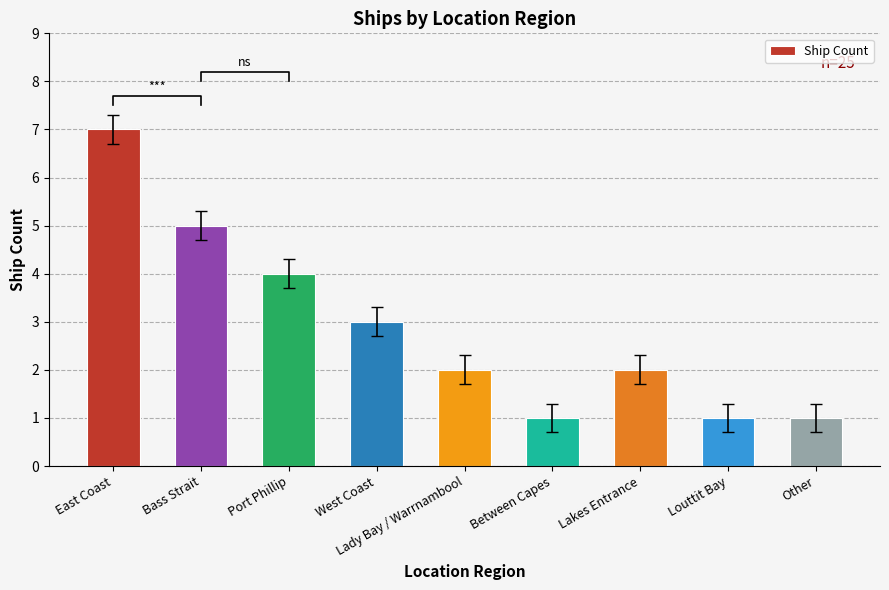

Reading left to right, list all the values displayed in this chart.

East Coast=7	Bass Strait=5	Port Phillip=4	West Coast=3	Lady Bay / Warrnambool=2	Between Capes=1	Lakes Entrance=2	Louttit Bay=1	Other=1